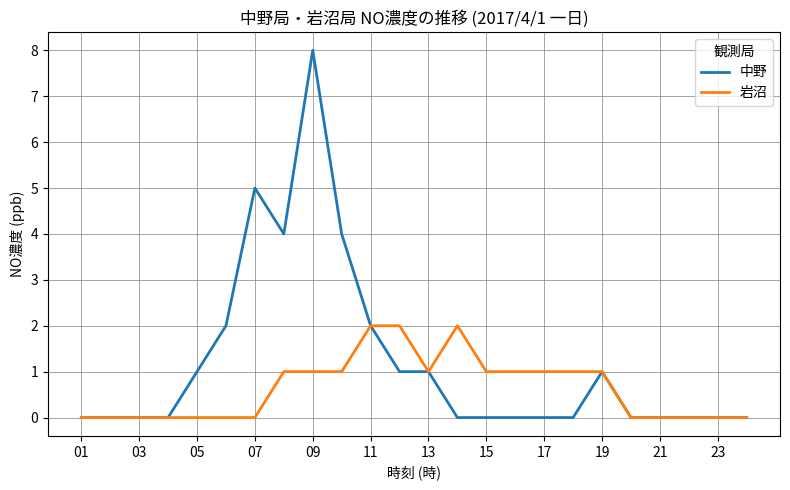

Which series has the widest spread of values?

中野